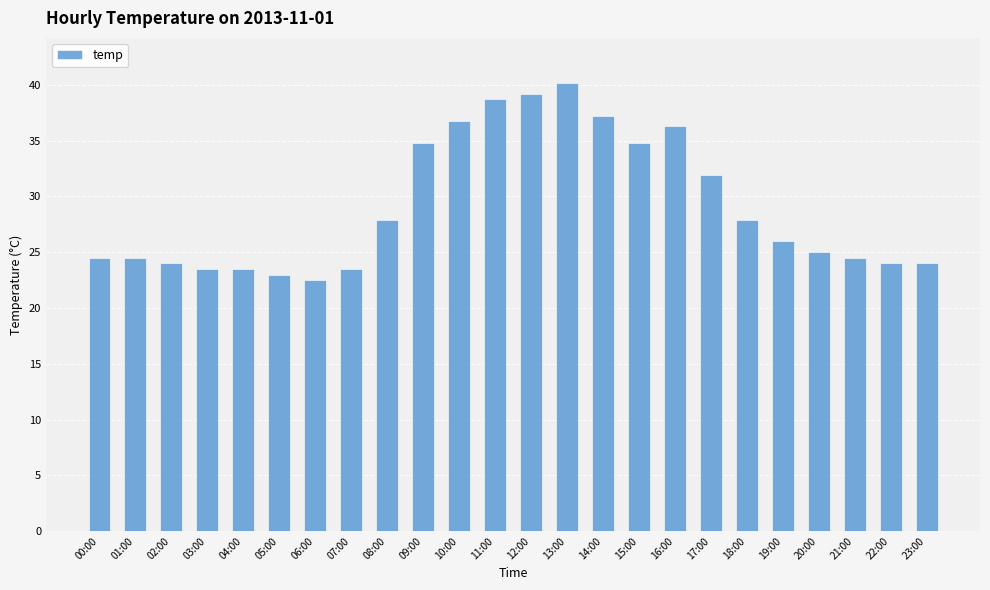

Which category has the highest value across all series?

13:00